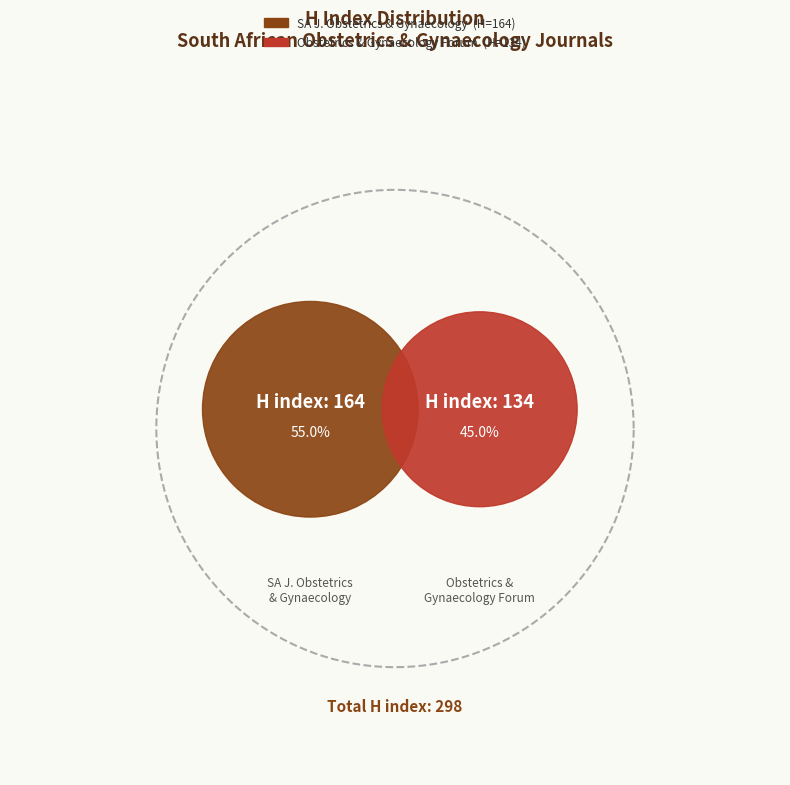

What is the largest slice in the pie chart?

South African Journal of Obstetrics and Gynaecology